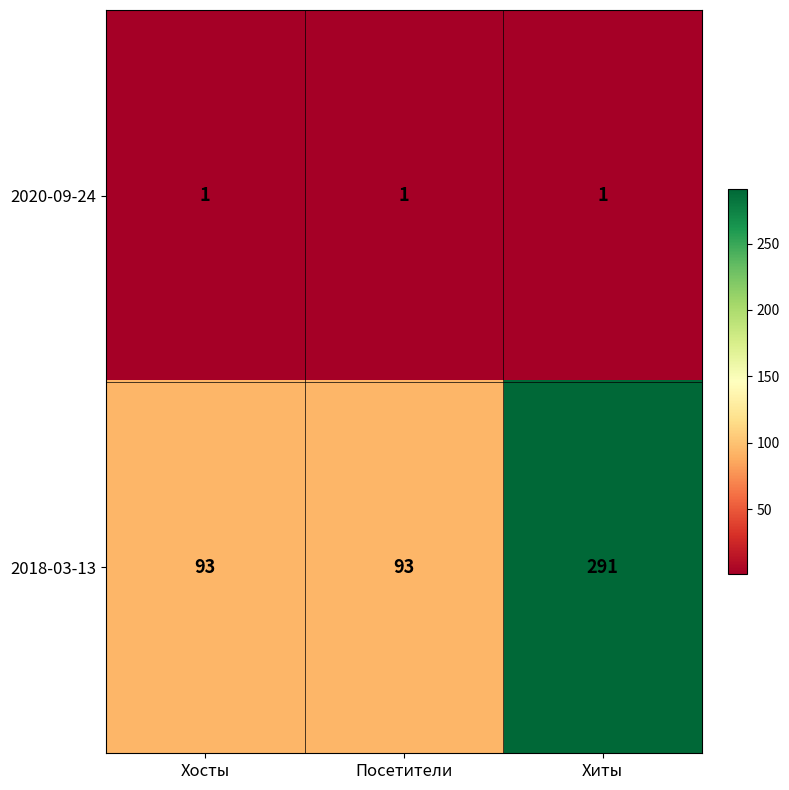

Which series has the largest total across all categories?

2018-03-13